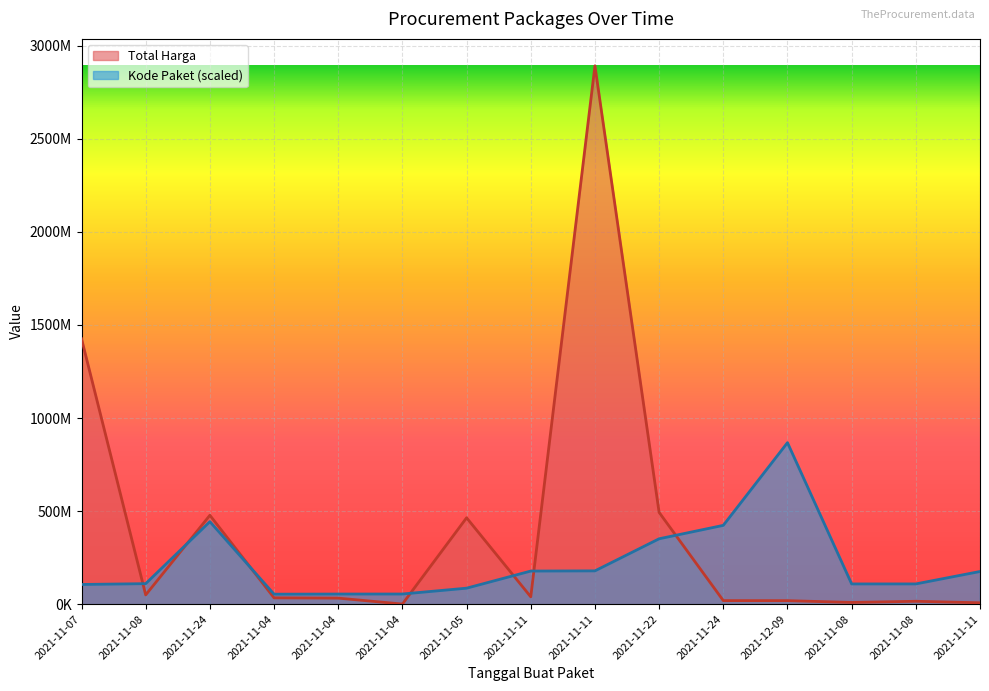

What are all the series names shown in the legend?

Total Harga, Kode Paket (scaled)